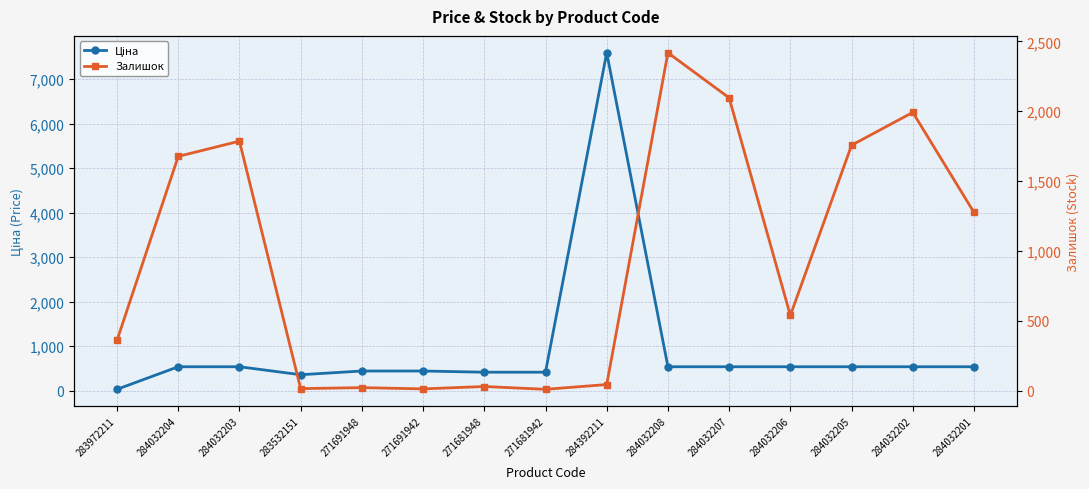

How many intersections are there between Ціна and Залишок?

2